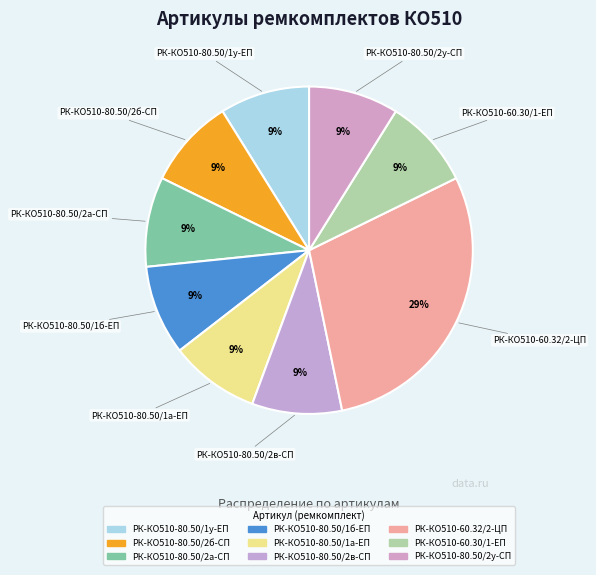

To the nearest percent, what portion does РК-КО510-80.50/2б-СП represent?

9%